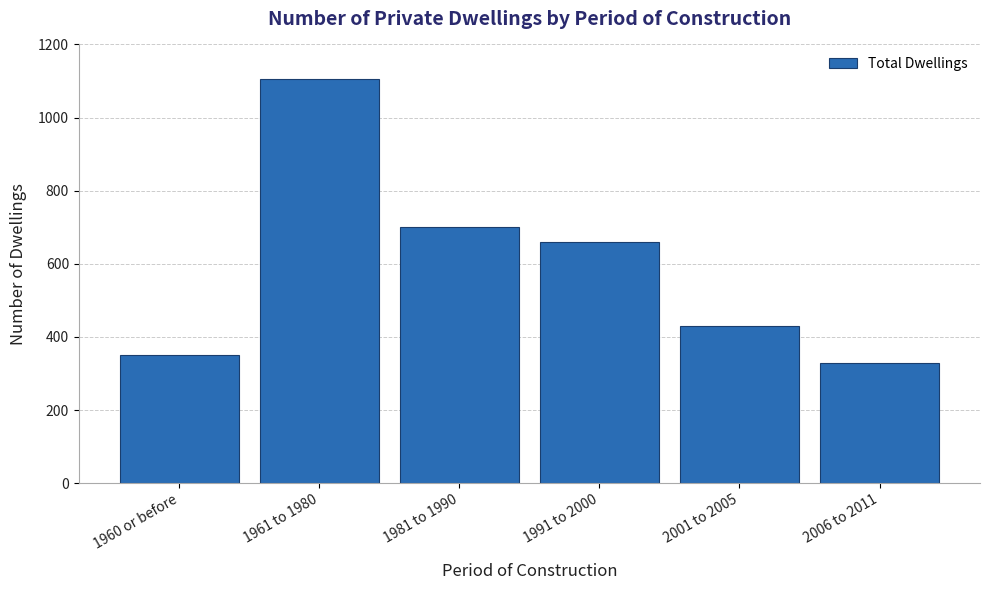

Reading left to right, list all the values displayed in this chart.

1960 or before=350	1961 to 1980=1105	1981 to 1990=700	1991 to 2000=660	2001 to 2005=430	2006 to 2011=330